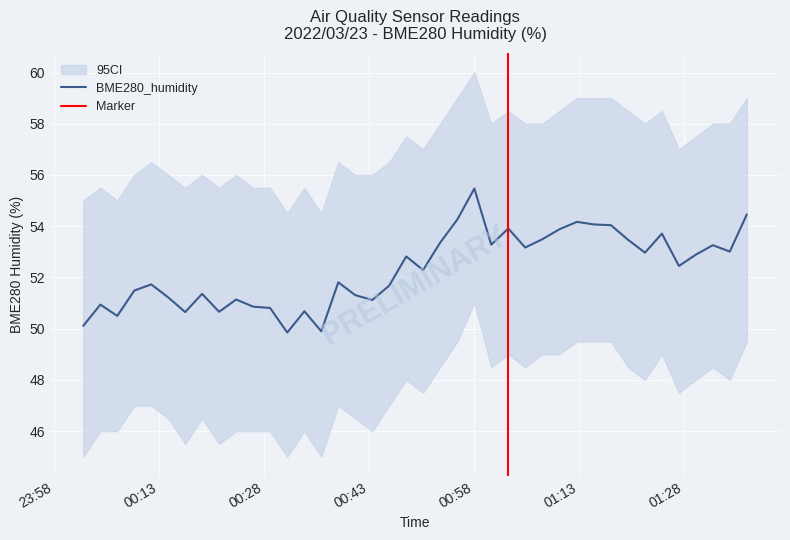

True or false: SDS_P1 has a value of 8.2 at 4.

False